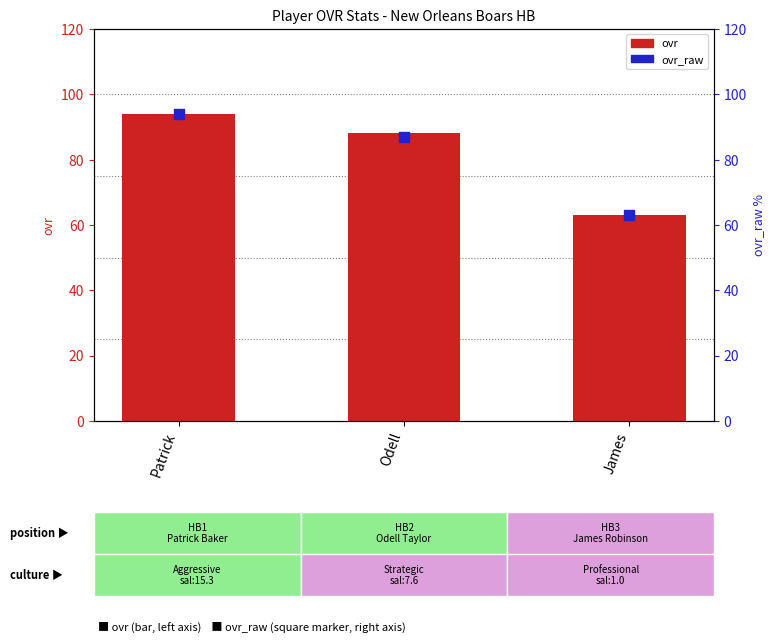

What is the total value across all series at James?

126